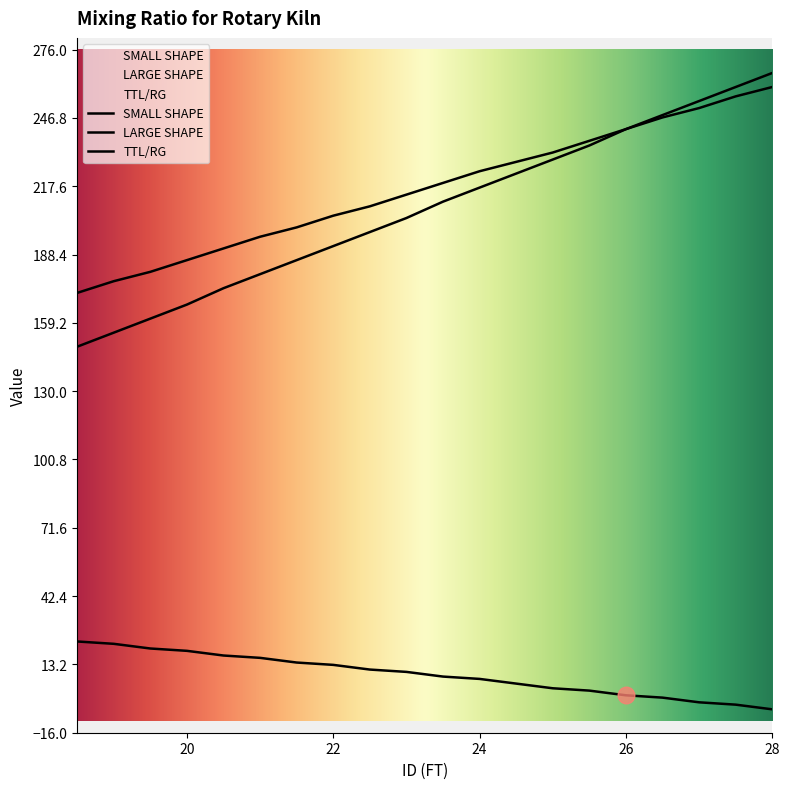

Reading left to right, what are all the values shown in this chart?

SMALL SHAPE: 18.5=23	19=22	19.5=20	20=19	20.5=17	21=16	21.5=14	22=13	22.5=11	23=10	23.5=8	24=7	24.5=5	25=3	25.5=2	26=0	26.5=-1	27=-3	27.5=-4	28=-6
LARGE SHAPE: 18.5=149	19=155	19.5=161	20=167	20.5=174	21=180	21.5=186	22=192	22.5=198	23=204	23.5=211	24=217	24.5=223	25=229	25.5=235	26=242	26.5=248	27=254	27.5=260	28=266
TTL/RG: 18.5=172	19=177	19.5=181	20=186	20.5=191	21=196	21.5=200	22=205	22.5=209	23=214	23.5=219	24=224	24.5=228	25=232	25.5=237	26=242	26.5=247	27=251	27.5=256	28=260